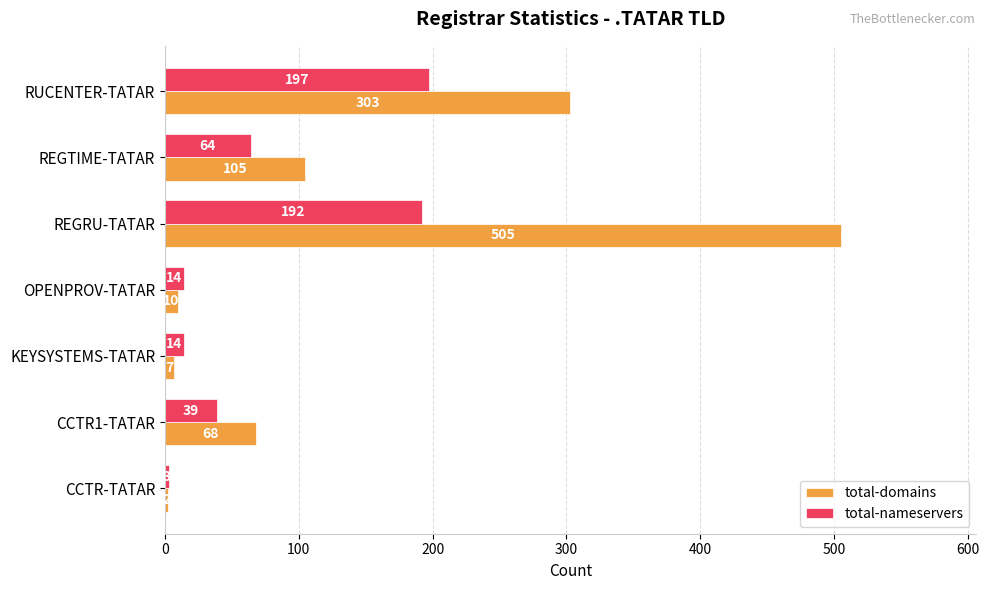

What is the total value across all series at RUCENTER-TATAR?

500